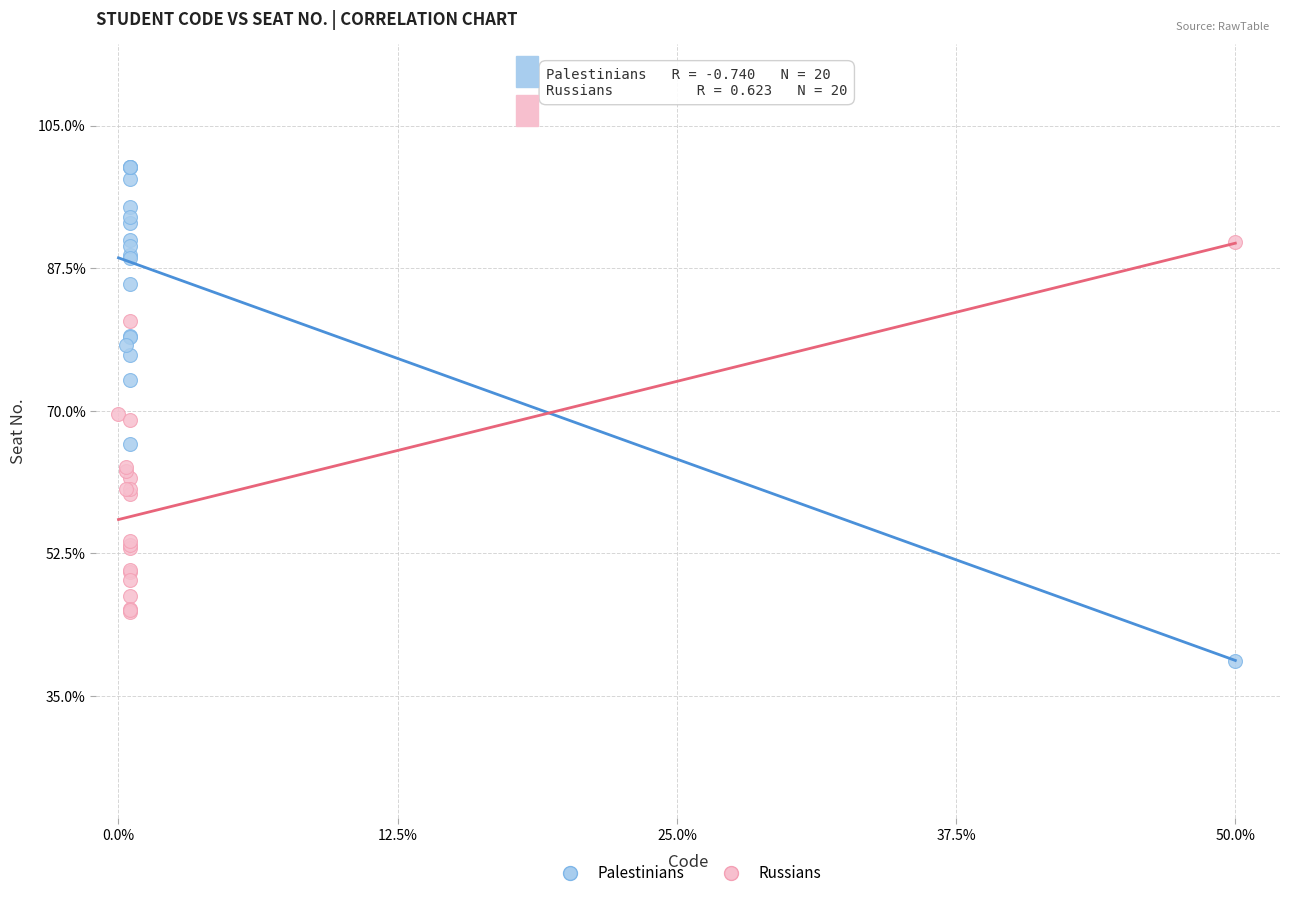

Which series reaches the minimum Y coordinate?

Palestinians